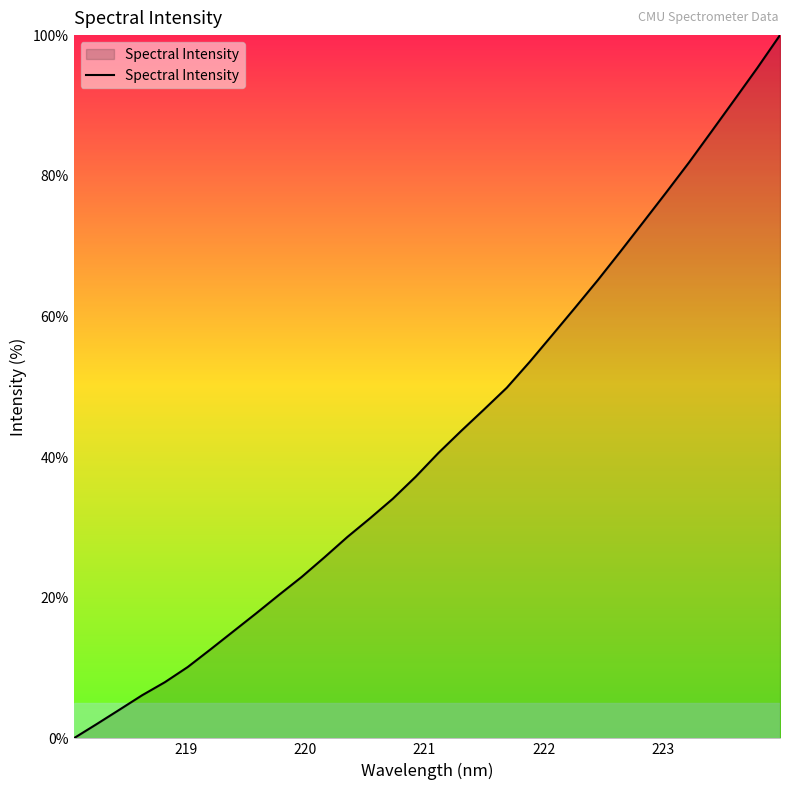

What is the average value?

42.8